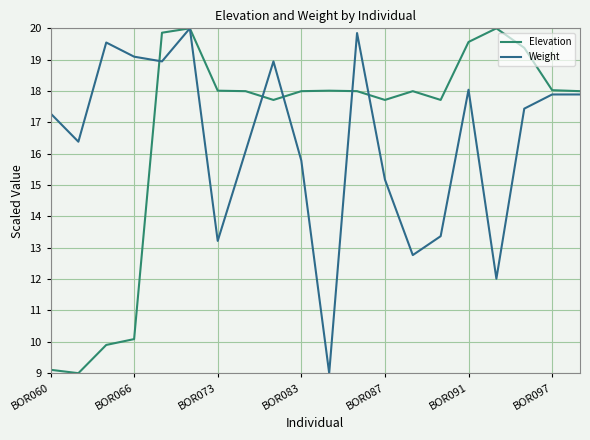

What is the smallest value displayed?

9.0